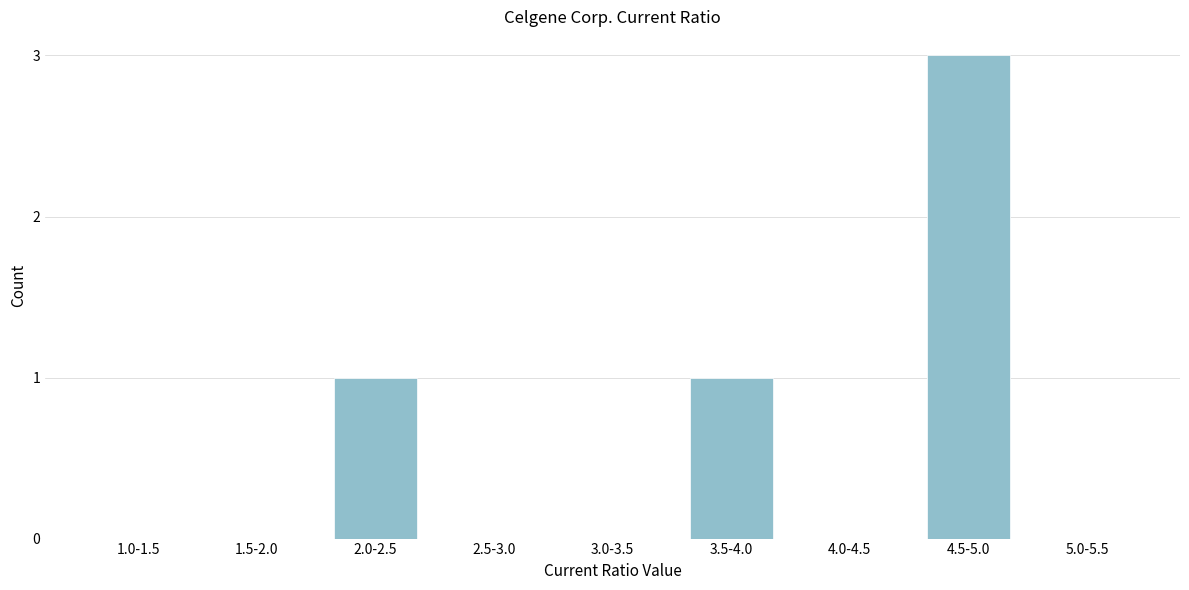

Reading right to left, transcribe all the data shown in this chart.

5.0-5.5=0	4.5-5.0=3	4.0-4.5=0	3.5-4.0=1	3.0-3.5=0	2.5-3.0=0	2.0-2.5=1	1.5-2.0=0	1.0-1.5=0